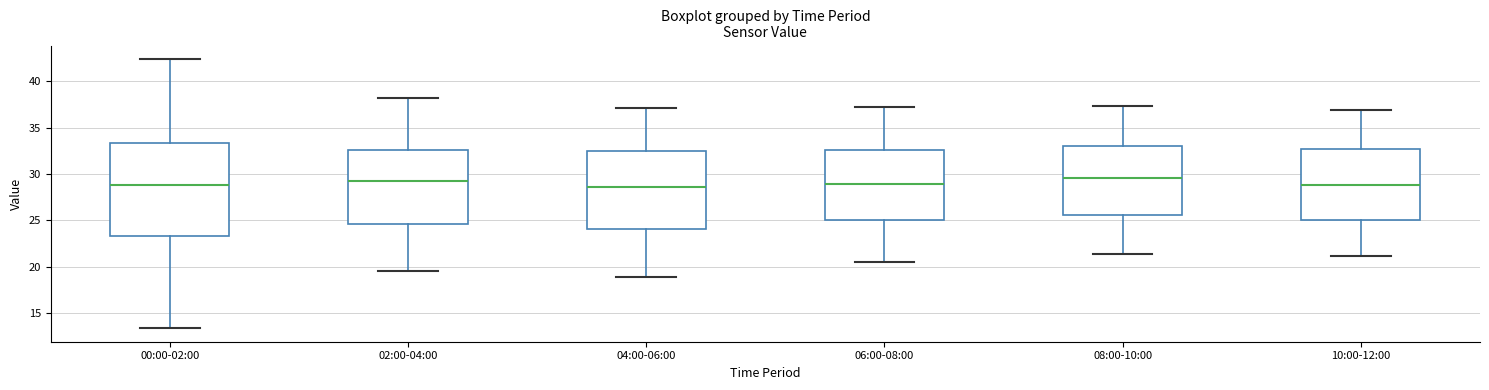

Where does the upper whisker of the box for 04:00-06:00 end on the y-axis? The values are not printed on the chart, so give them approximately, as read against the axis.

37.0